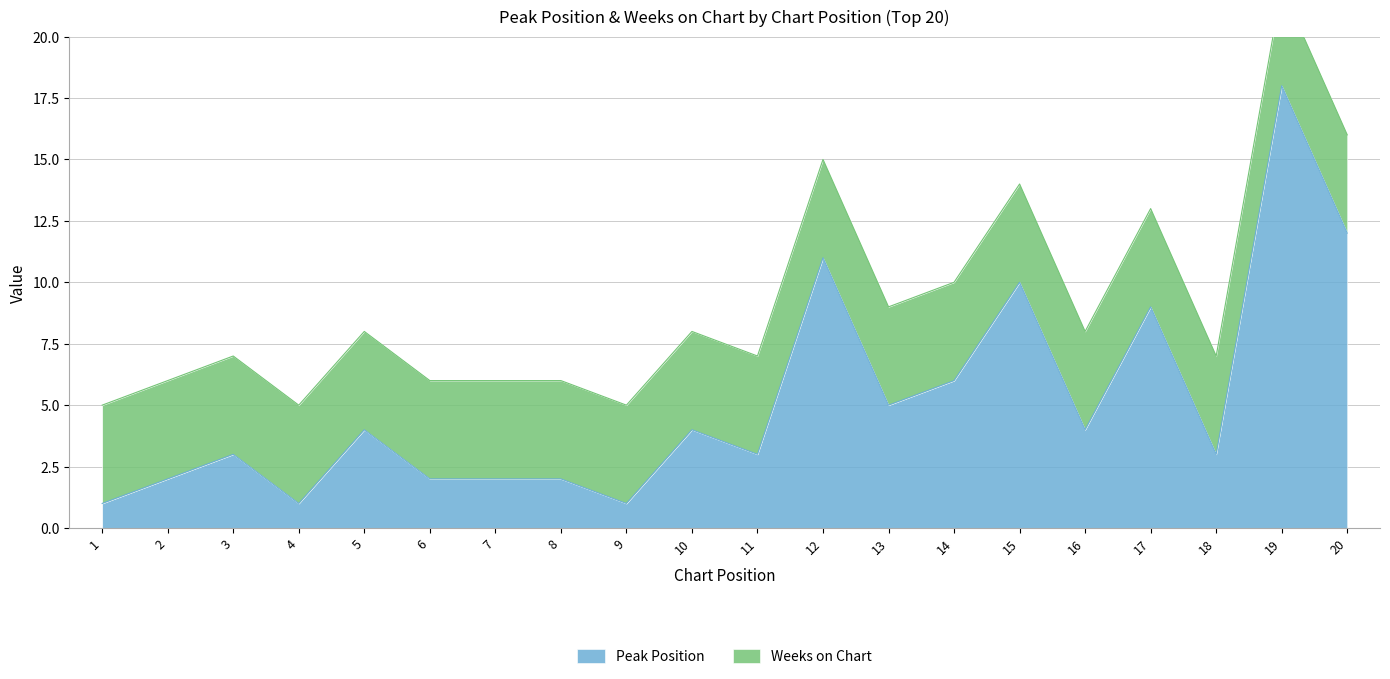

Rank the categories by value from lowest to highest.

1, 4, 9, 2, 6, 7, 8, 3, 11, 18, 5, 10, 16, 13, 14, 17, 15, 12, 20, 19